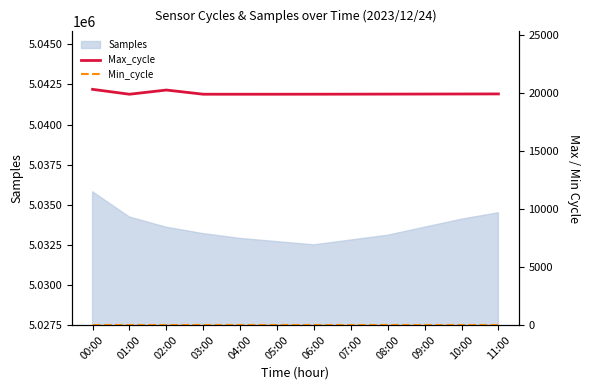

What is the minimum value for Min_cycle?

28